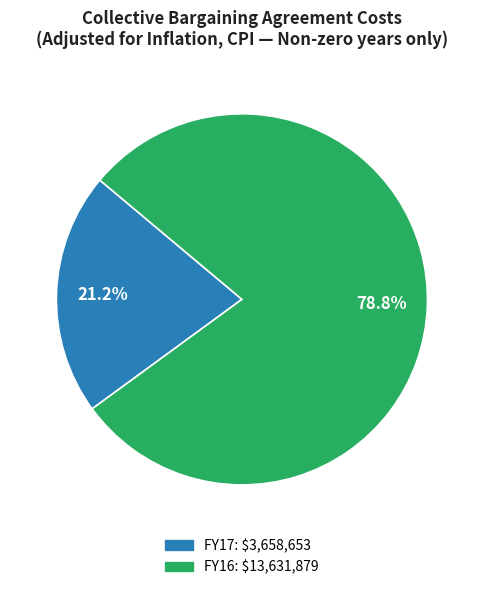

To the nearest percent, what is the combined percentage of FY17 and FY16?

100%